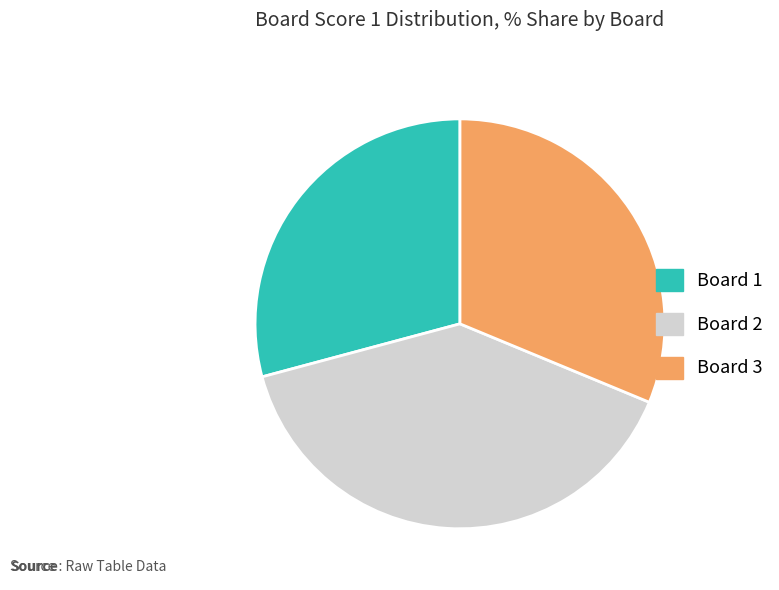

Is there any slice that represents more than half of the pie?

No